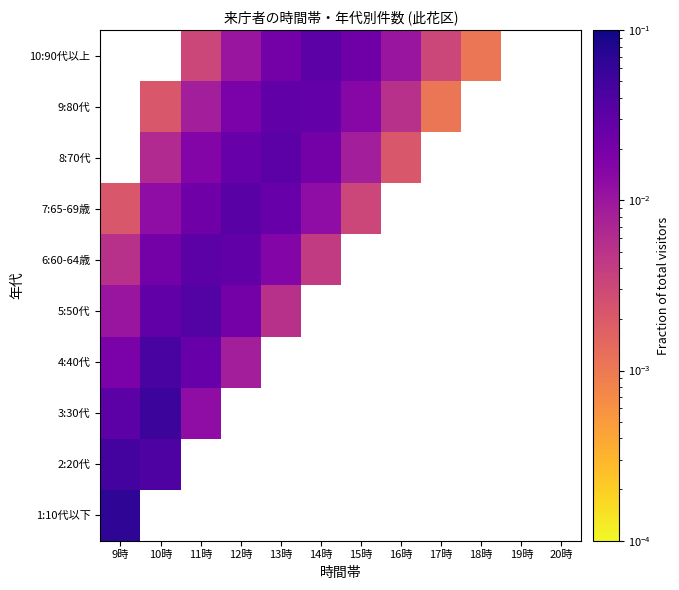

What is the maximum value shown in the chart?

0.1